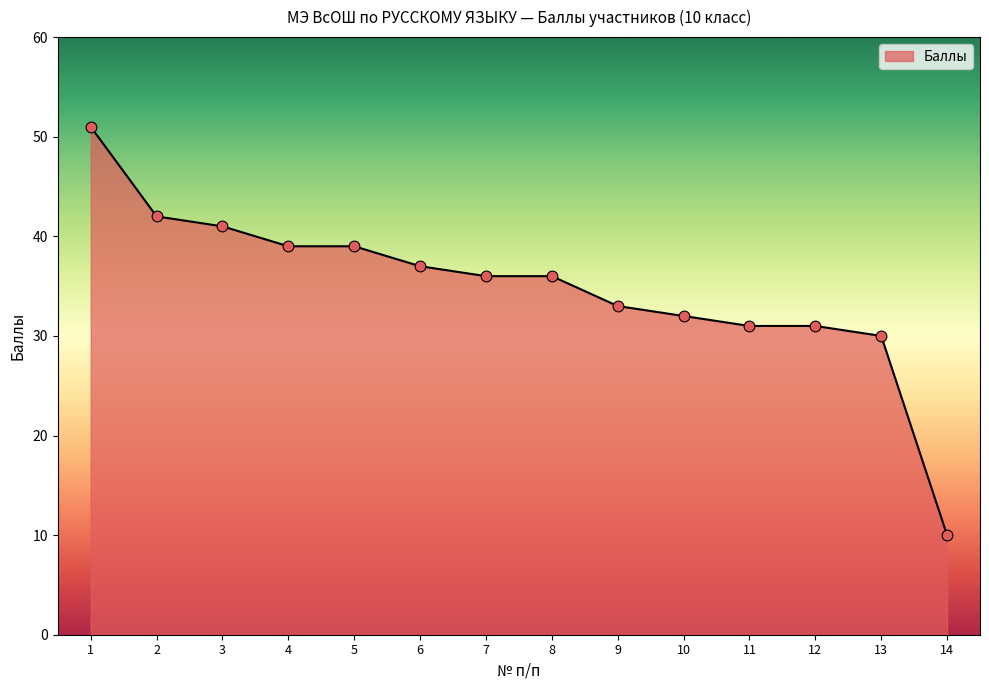

What is the ratio of the value at 1 to the value at 13?

1.7